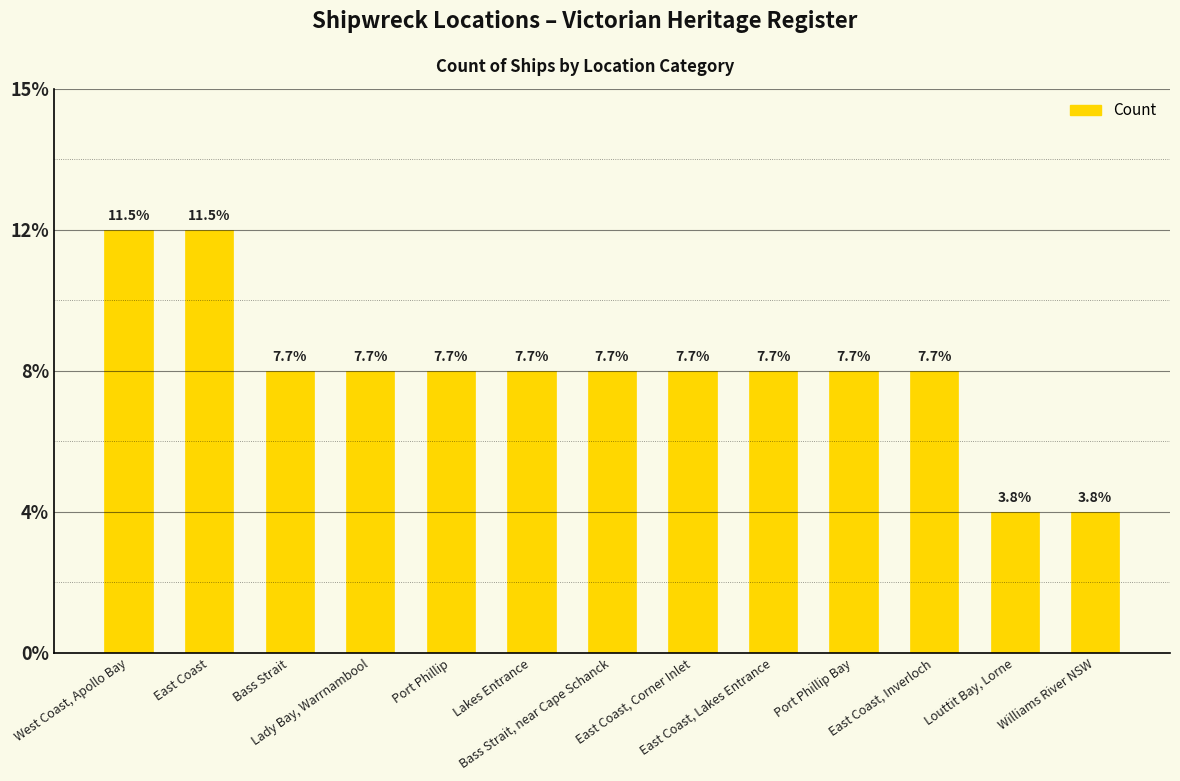

Does the chart contain any negative values?

No